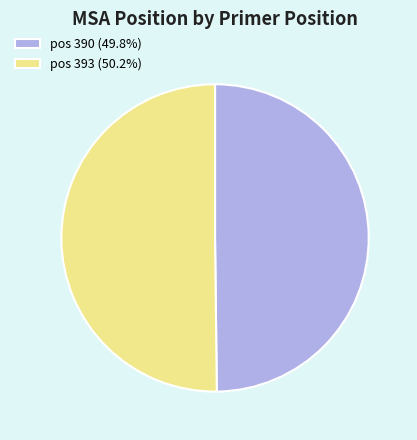

Approximately how many times larger is the value at pos 390 (49.8%) compared to pos 393 (50.2%)?

1.0